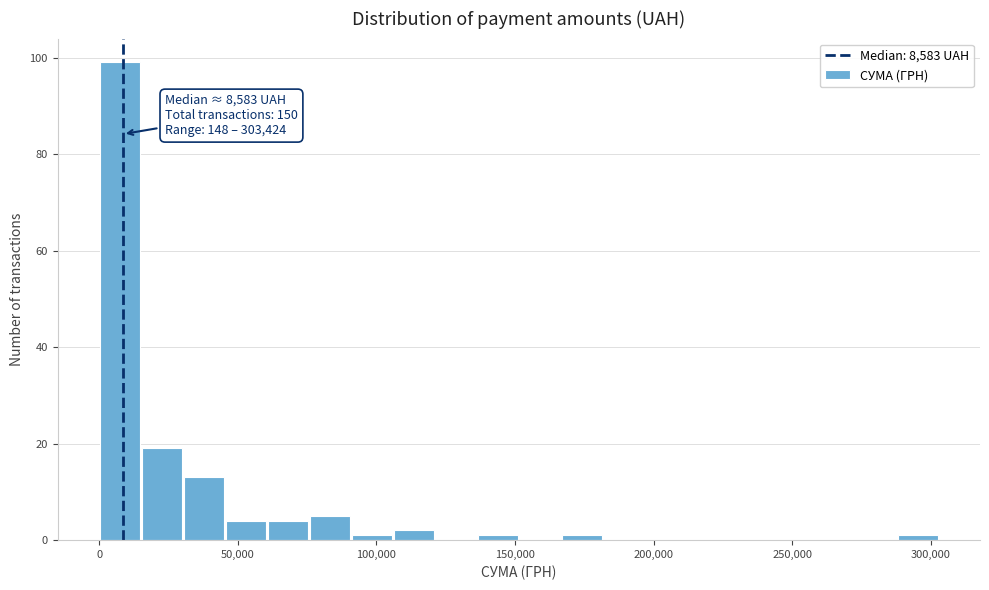

Read against the x-axis, roughly where is the centre of the tallest bar?

5000